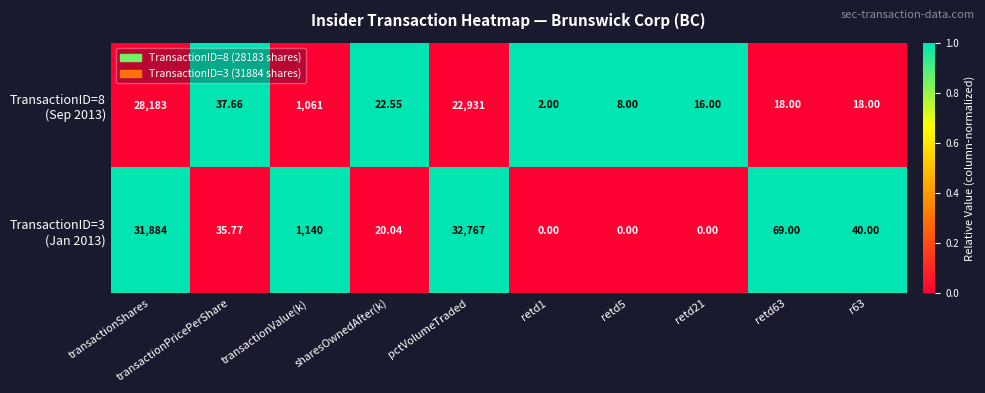

At which category is the sum across all series the highest?

transactionShares